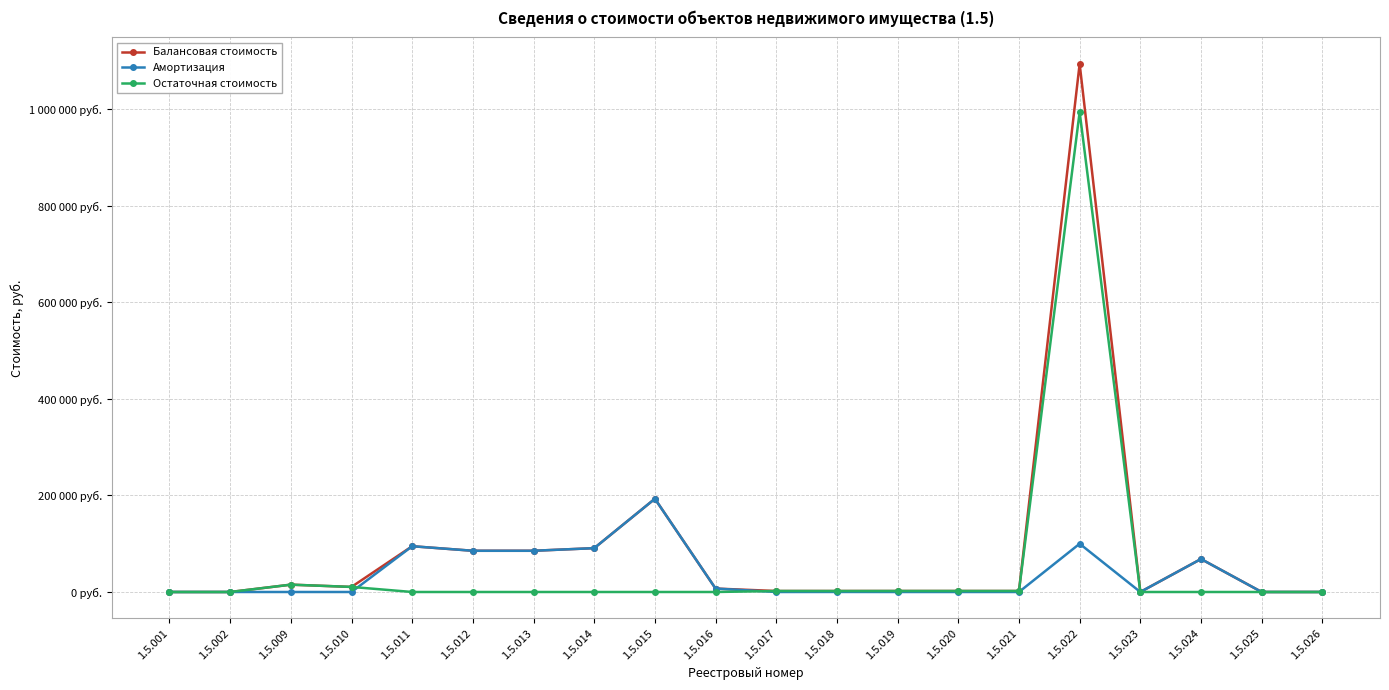

What is the average value of the Остаточная стоимость series?

51526.3